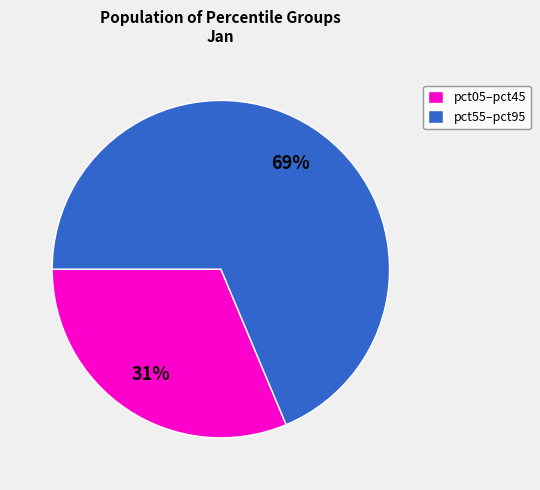

Combined, do pct05–pct45 and pct55–pct95 account for over 50%?

Yes